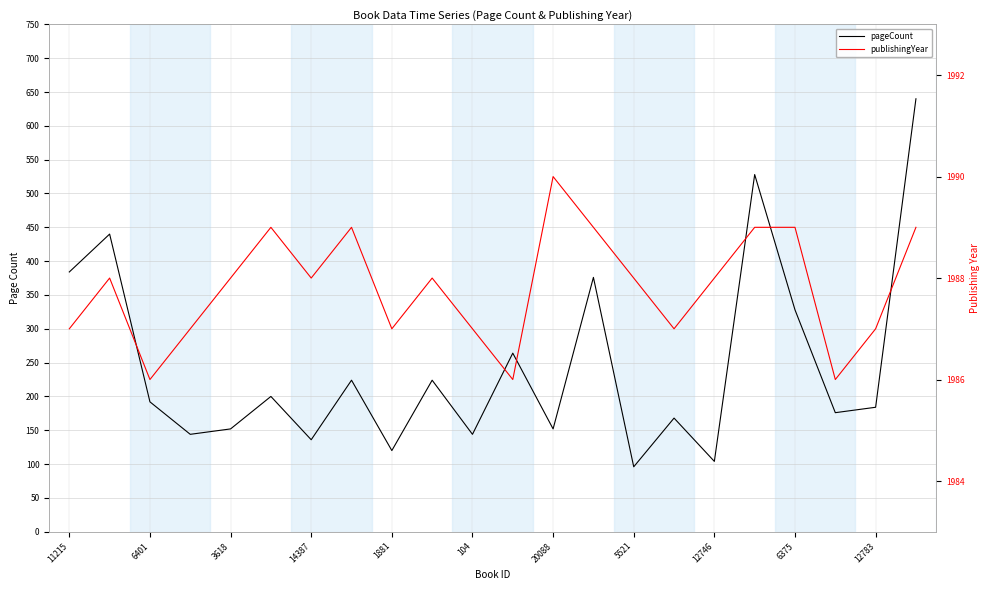

What is the label of the 14th point from the left?

13